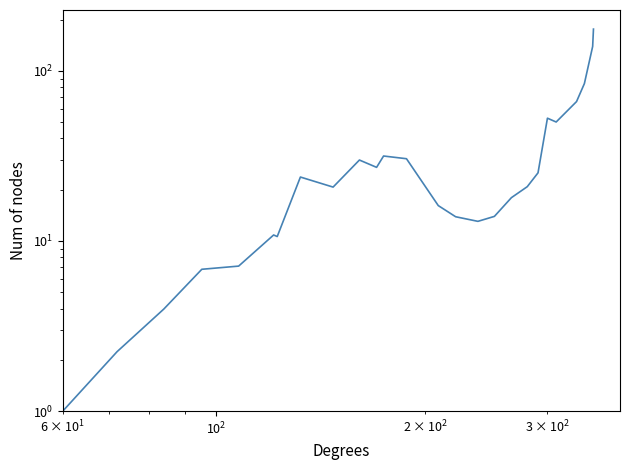

How many interior local valleys (lower than both neighbors) does the data have?

5